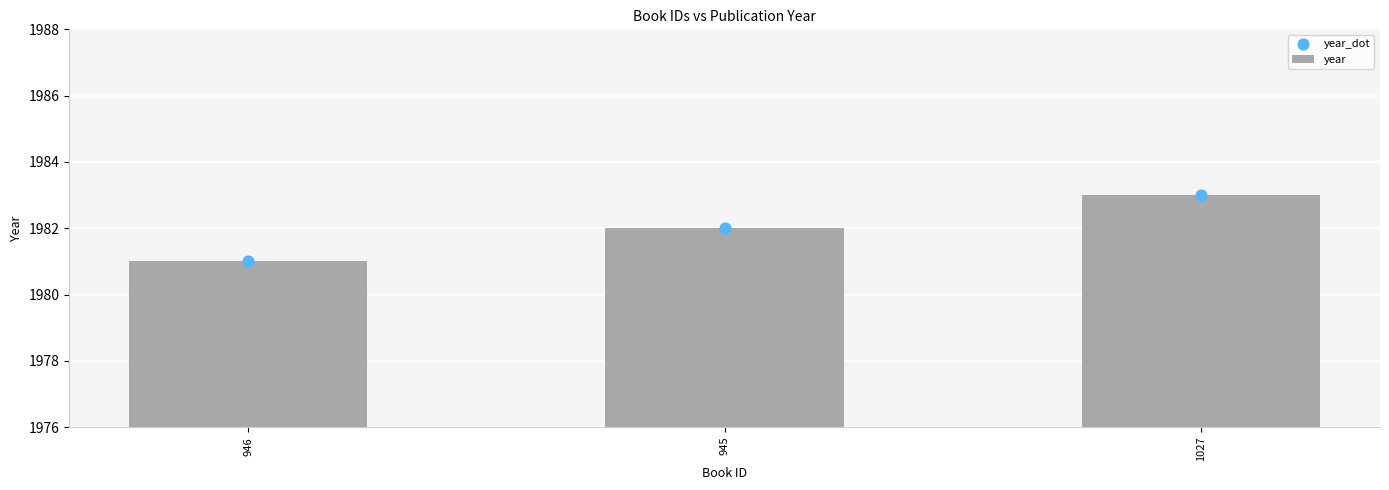

Which series has the largest Y range (max minus min)?

year